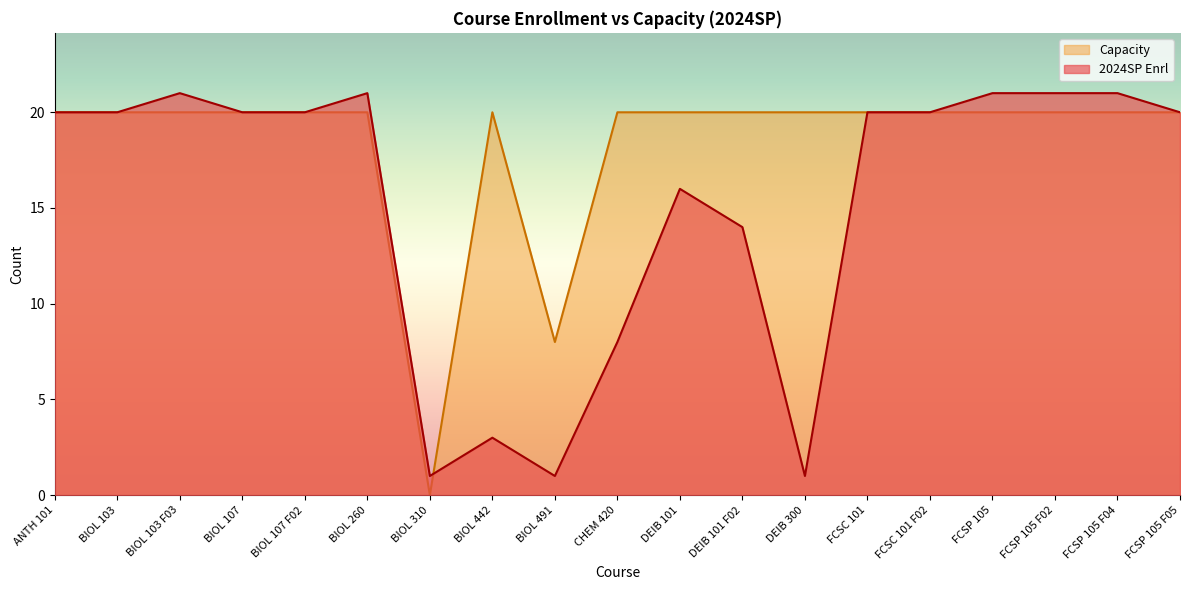

What is the sum of all 2024SP Enrl values?

289